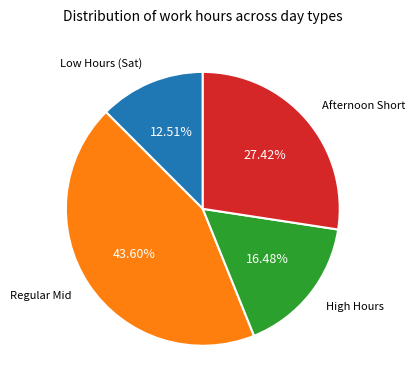

Is there any slice that represents more than half of the pie?

No